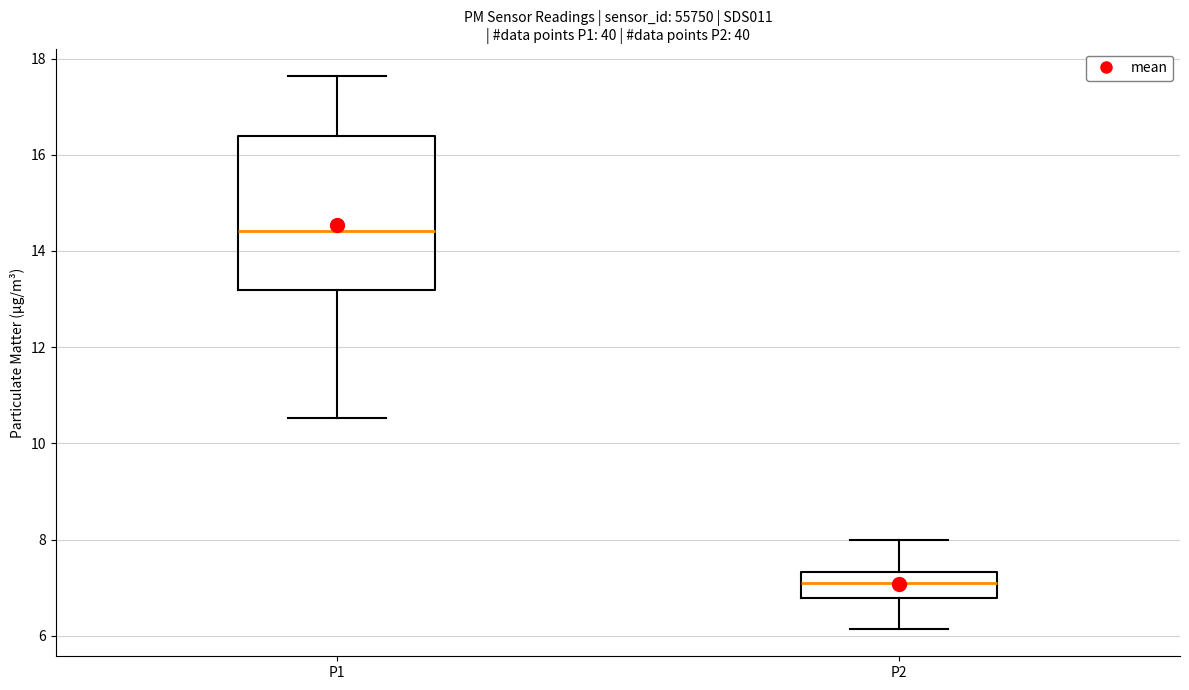

Reading left to right, transcribe this box plot: for each box, give where its median line is, the range the box spans, and where its two whiskers end, as read against the y-axis. The values are not printed on the chart, so give them approximately, as read against the axis.

P1: median 14.4, box 13.2 to 16.4, whiskers 10.6 to 17.6
P2: median 7.2, box 6.8 to 7.4, whiskers 6.2 to 8.0